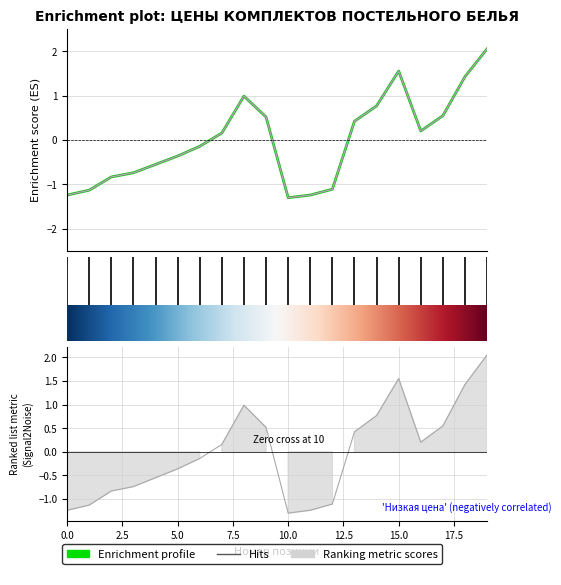

How many values in the Базовая цена series are below 0?

10